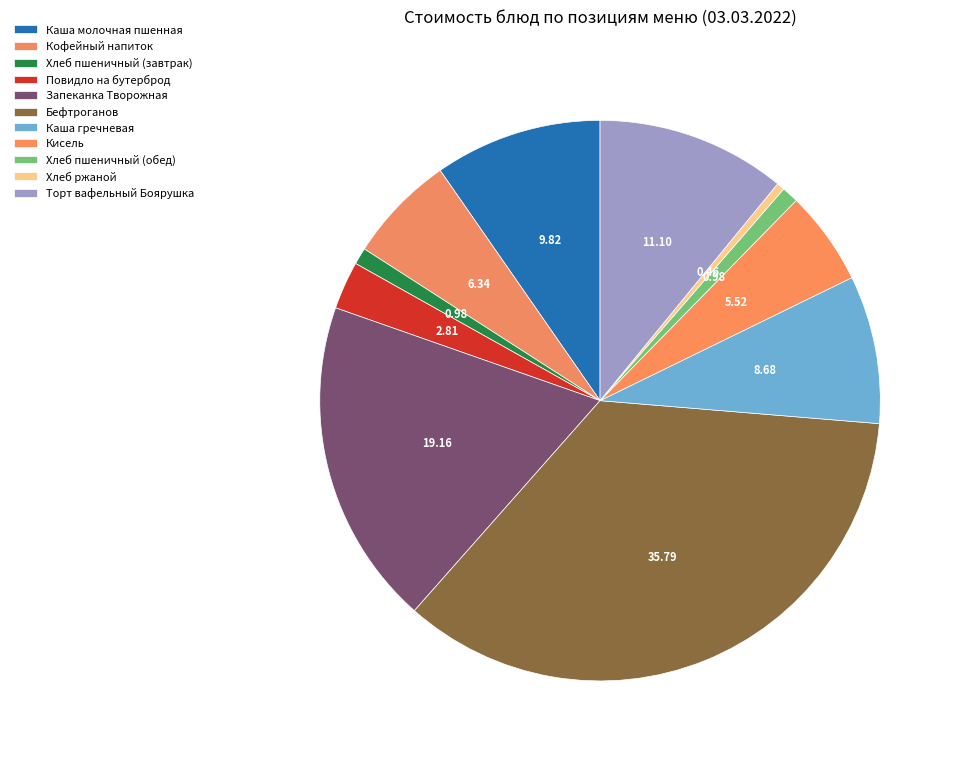

The Бефтроганов slice represents 35% of the pie. True or false?

True